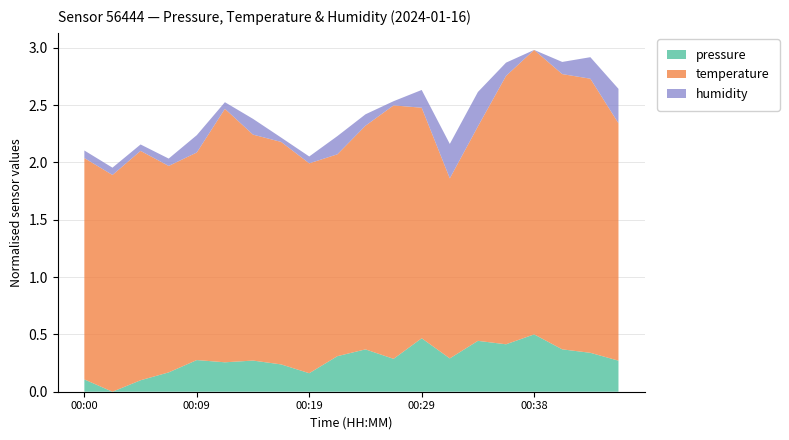

What are all the series names shown in the legend?

pressure, temperature, humidity